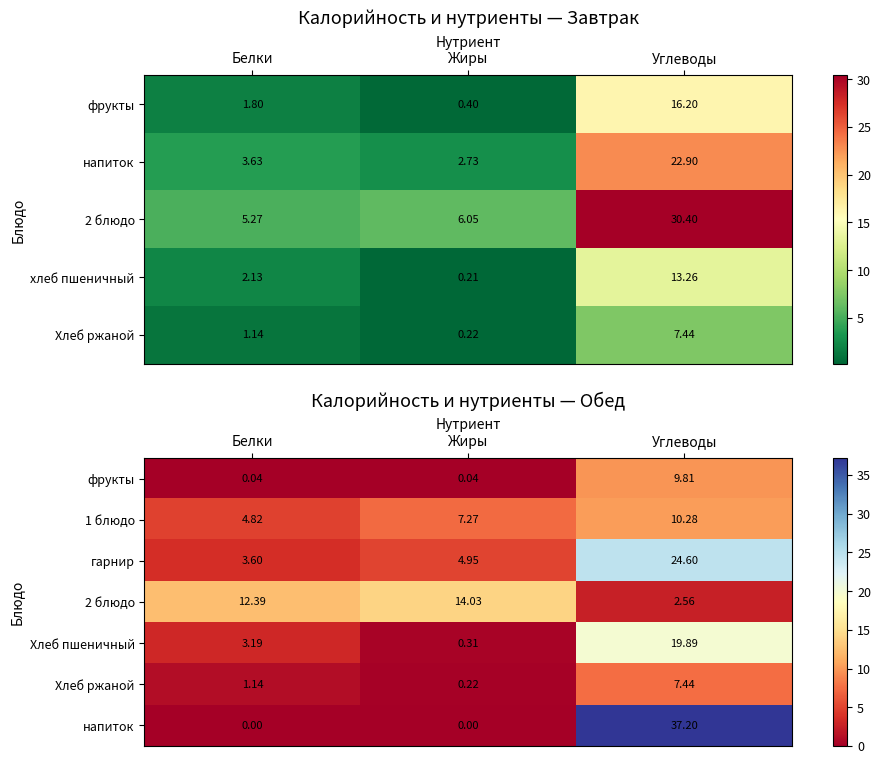

At which label is гарнир closest to 14?

Жиры